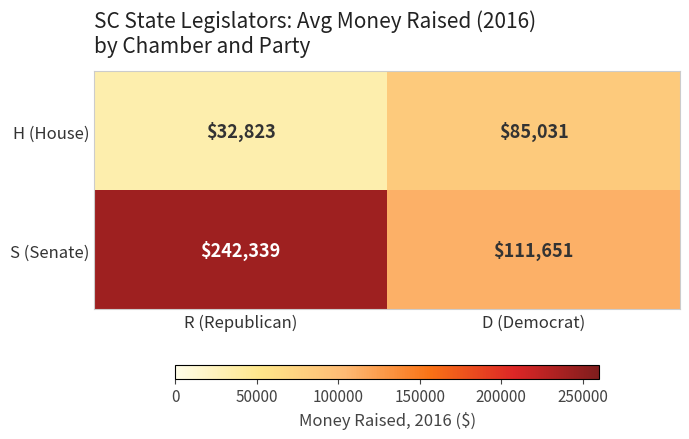

Reading right to left, what are all the values shown in this chart?

H (House): 85031	32823
S (Senate): 111651	242339